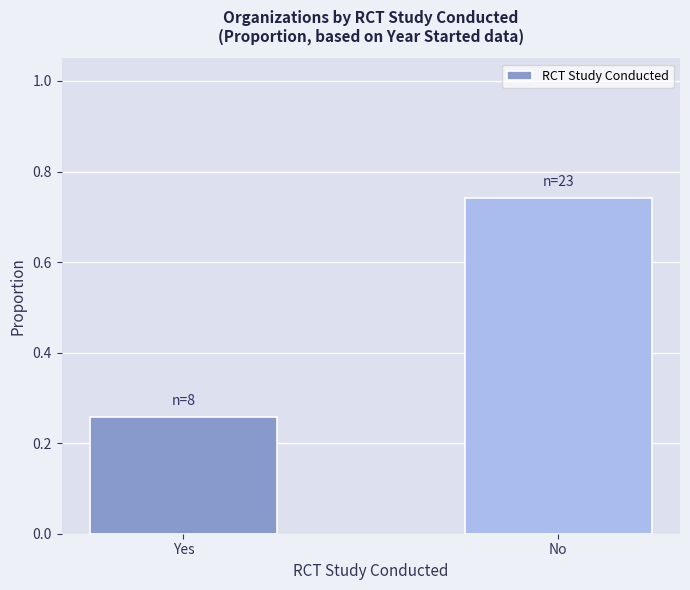

What is the difference between the values at No and Yes?

0.5